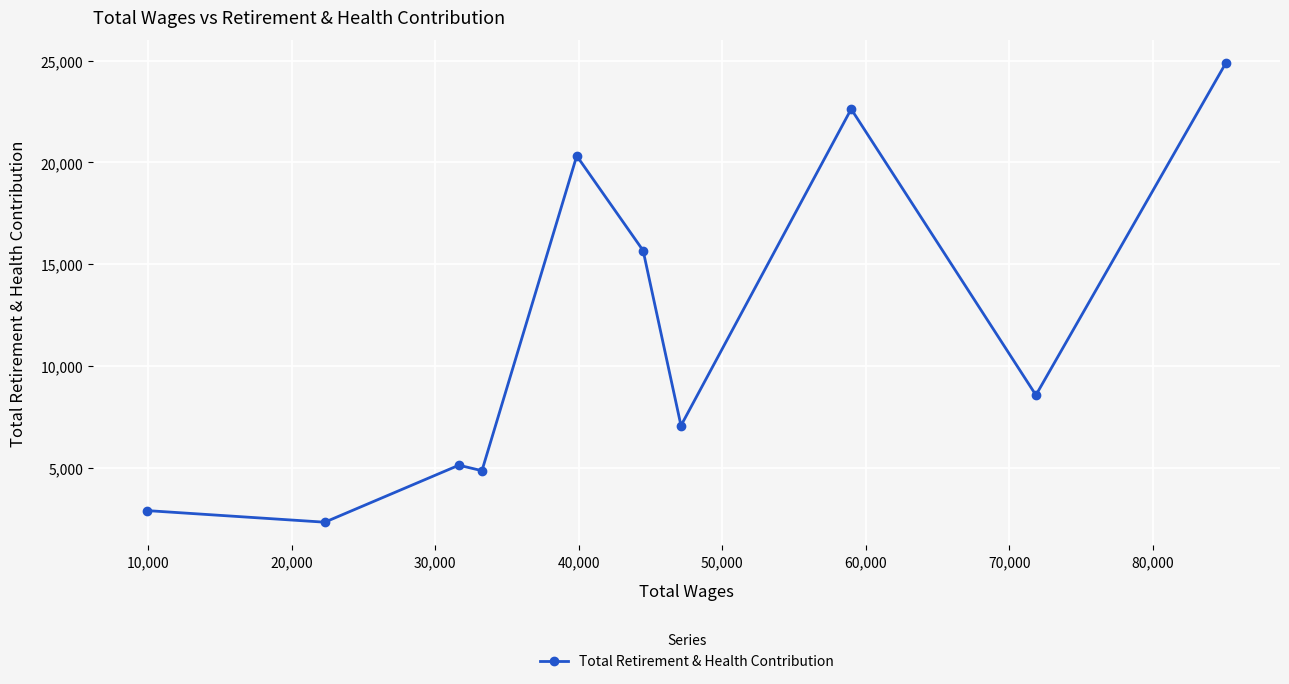

How many series are shown in this chart?

1